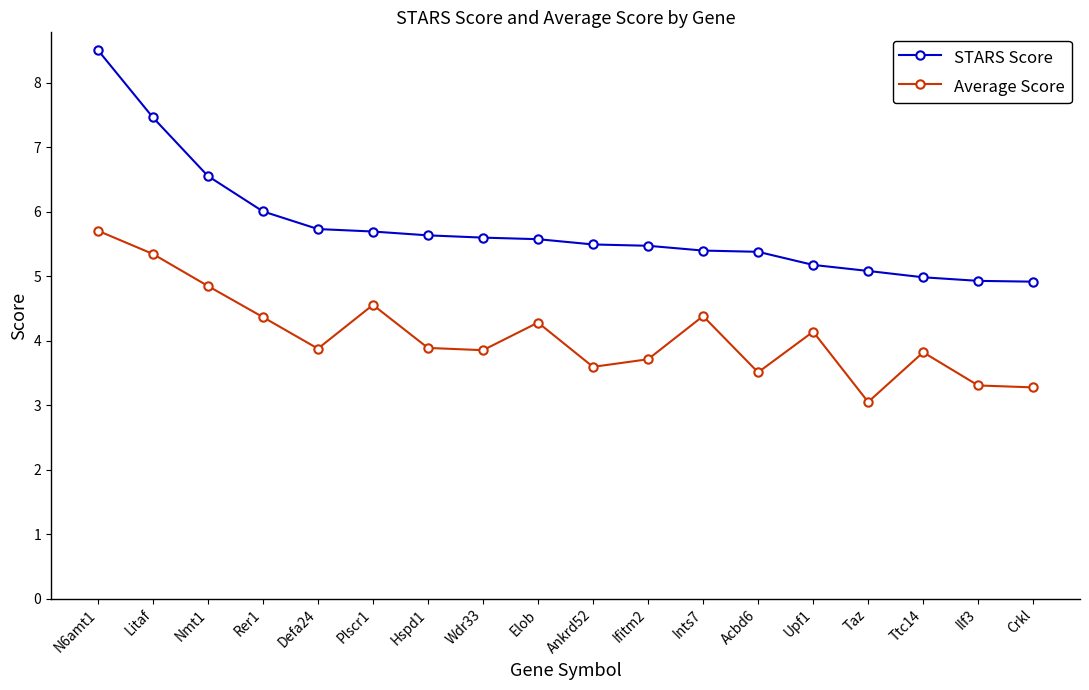

Which label corresponds to the smallest value in the chart?

Taz